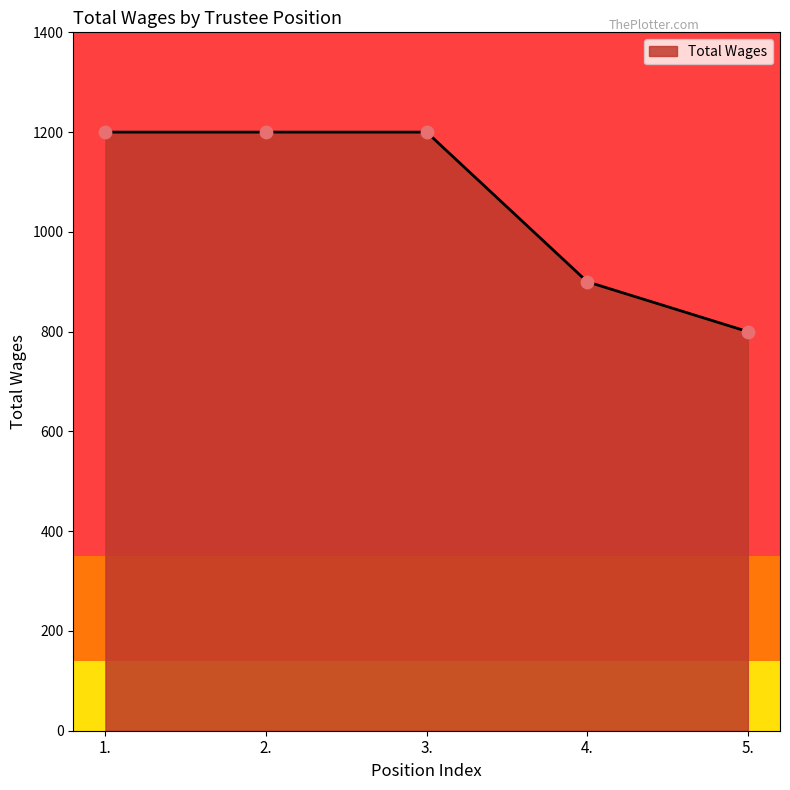

What is the change in value from 2. to 4.?

-300